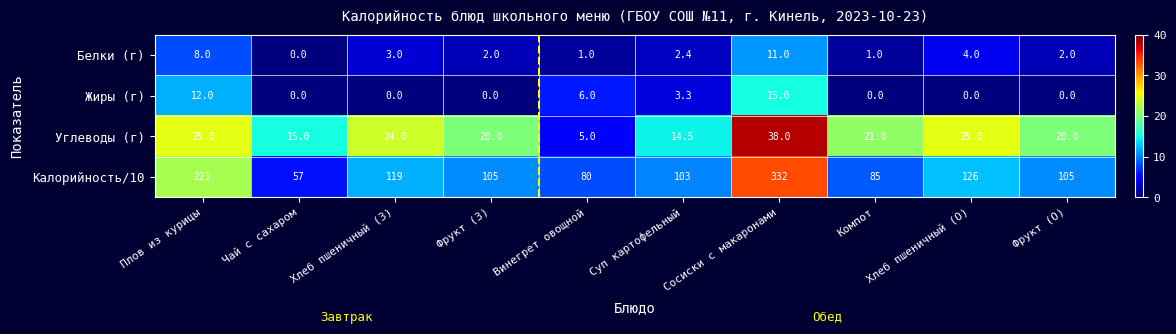

At which category is the sum across all series the highest?

Сосиски с макаронами